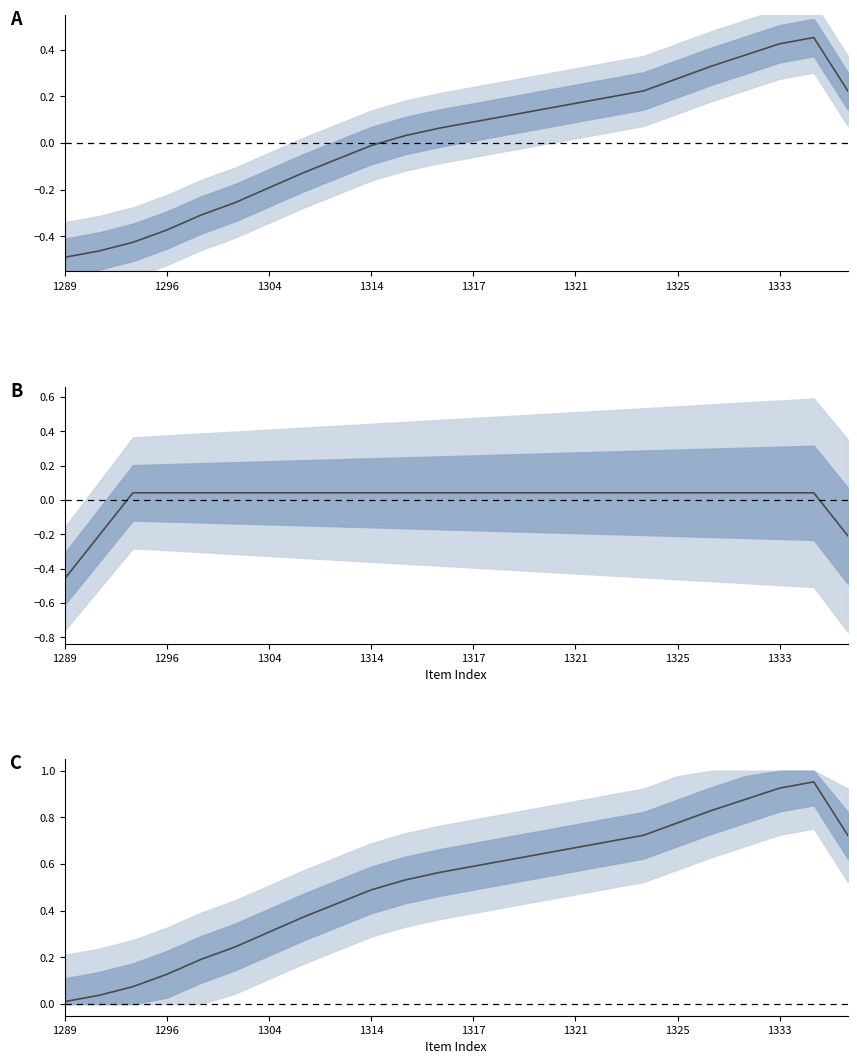

Reading left to right, transcribe all the data shown in this chart.

Item Id: -0.5	-0.5	-0.4	-0.4	-0.3	-0.3	-0.2	-0.1	-0.1	-0.0	0.0	0.1	0.1	0.1	0.1	0.2	0.2	0.2	0.3	0.3	0.4	0.4	0.5	0.2
public: -0.5	-0.2	0.0	0.0	0.0	0.0	0.0	0.0	0.0	0.0	0.0	0.0	0.0	0.0	0.0	0.0	0.0	0.0	0.0	0.0	0.0	0.0	0.0	-0.2
Item Id norm: 0.0	0.0	0.1	0.1	0.2	0.2	0.3	0.4	0.4	0.5	0.5	0.6	0.6	0.6	0.6	0.7	0.7	0.7	0.8	0.8	0.9	0.9	1.0	0.7